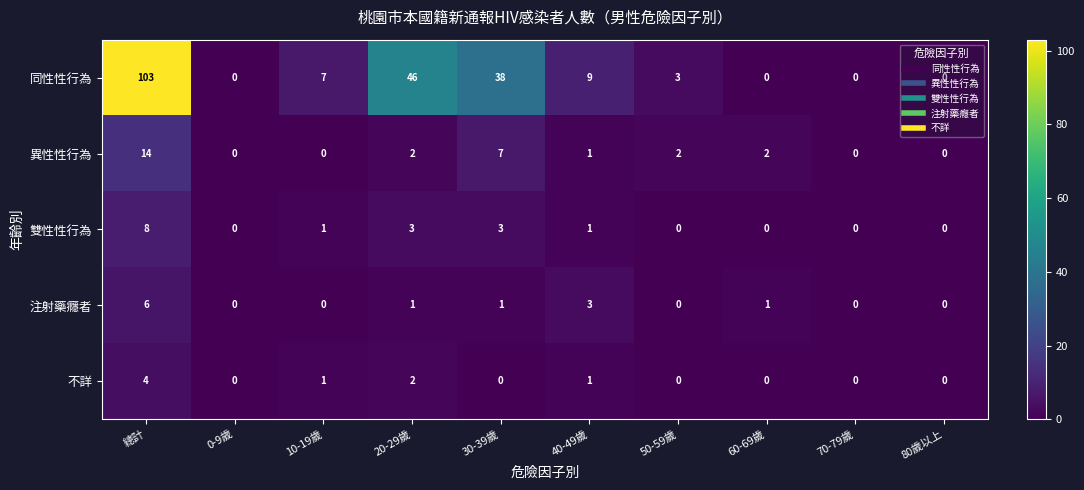

What is the sum of all 異性性行為 values?

28